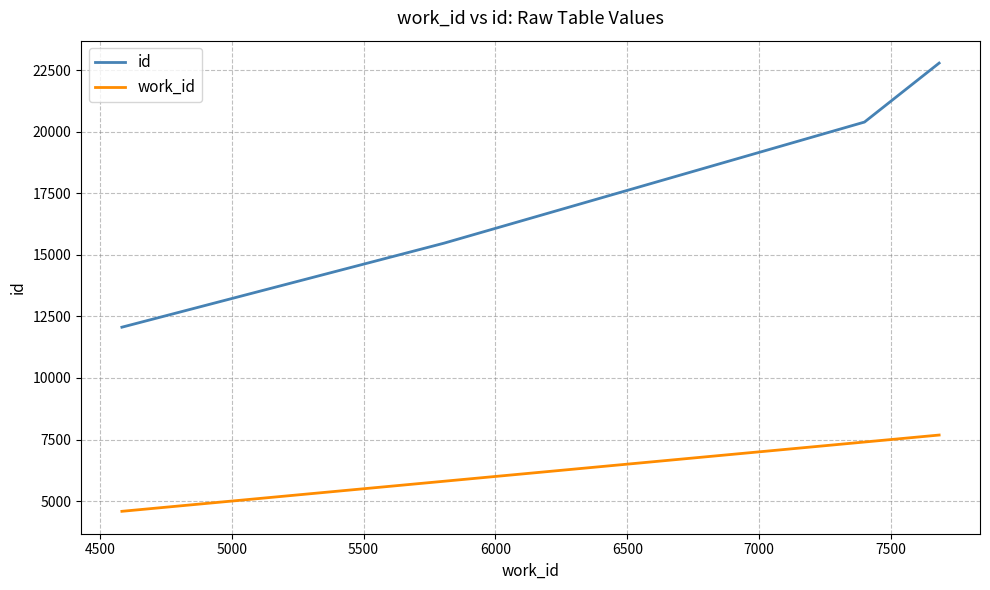

What is the minimum value for work_id?

4584